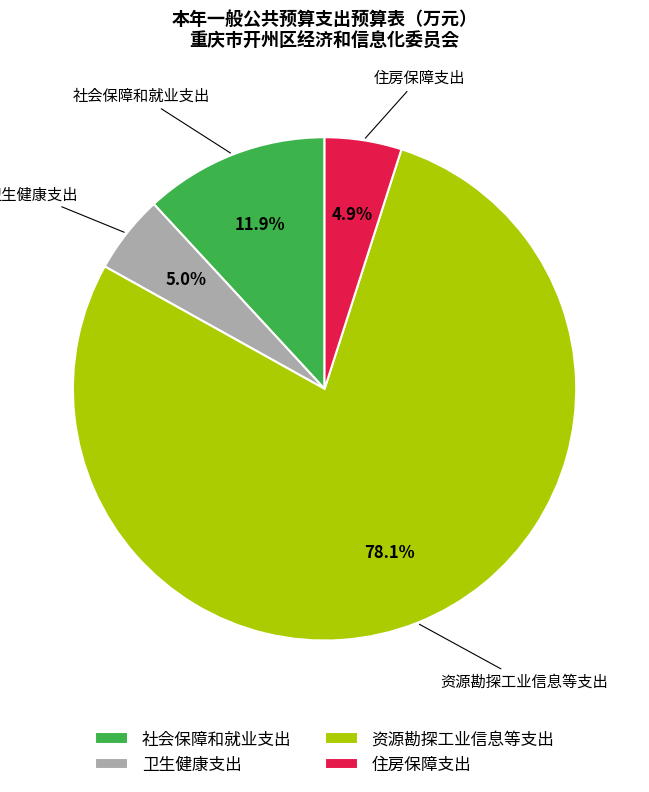

The 卫生健康支出 slice represents 1% of the pie. True or false?

False